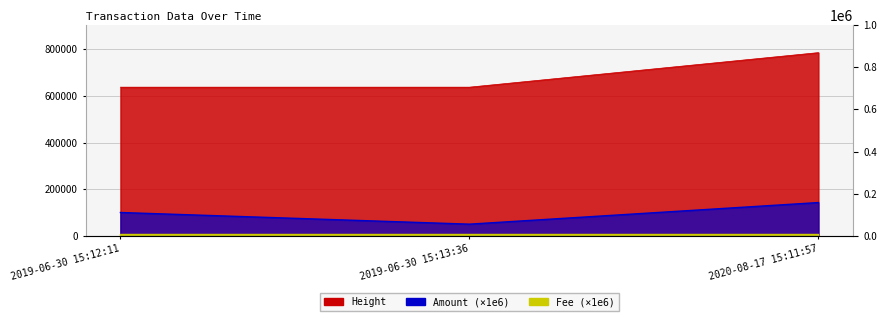

What is the greatest value displayed?

785614